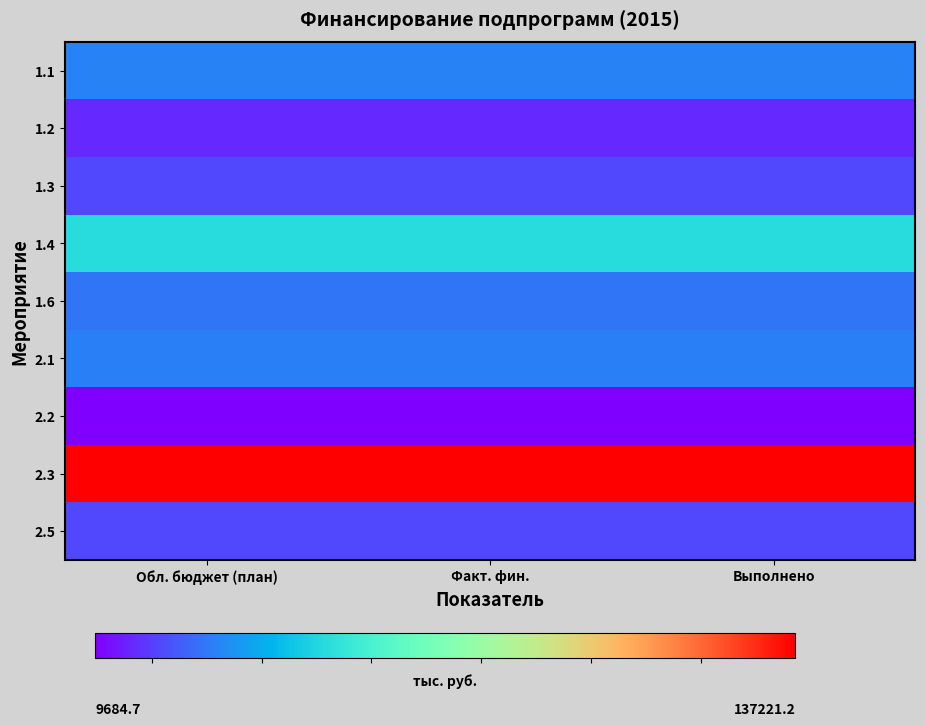

What is the minimum value shown in the chart?

9684.7